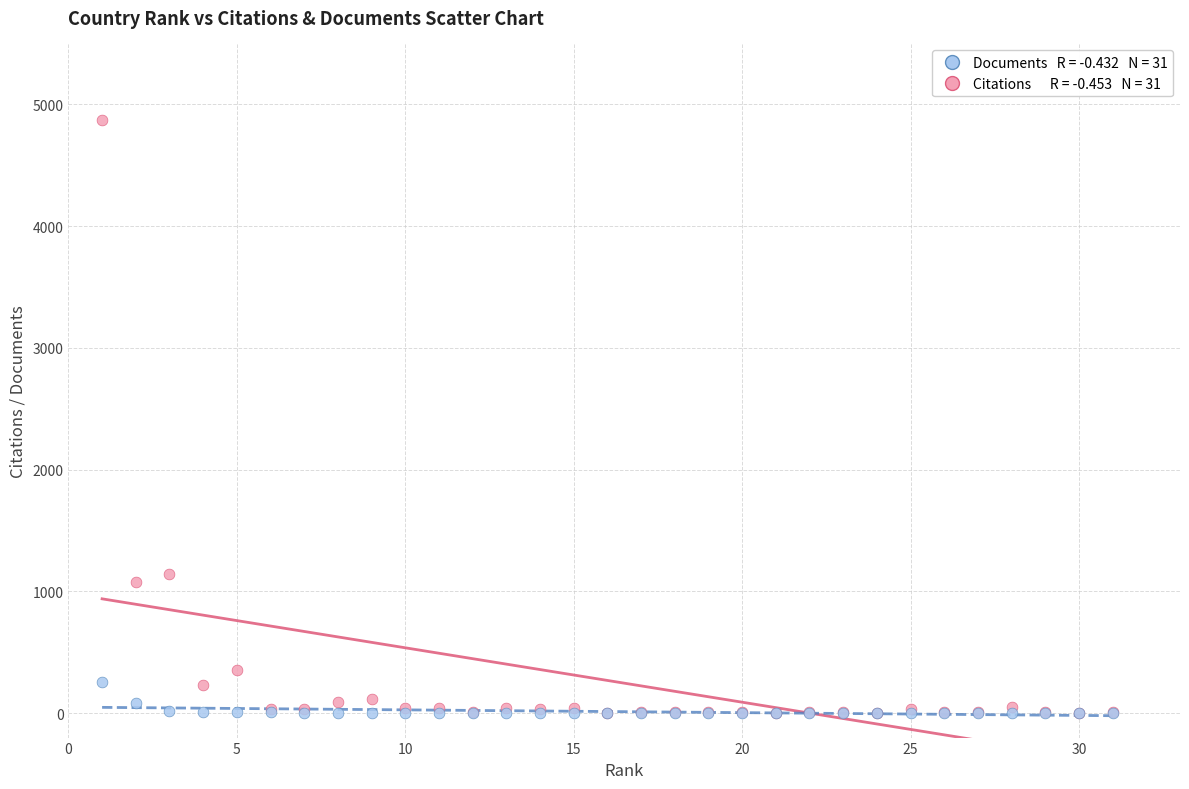

Across all series, what Y value is closest to 2434?

1142